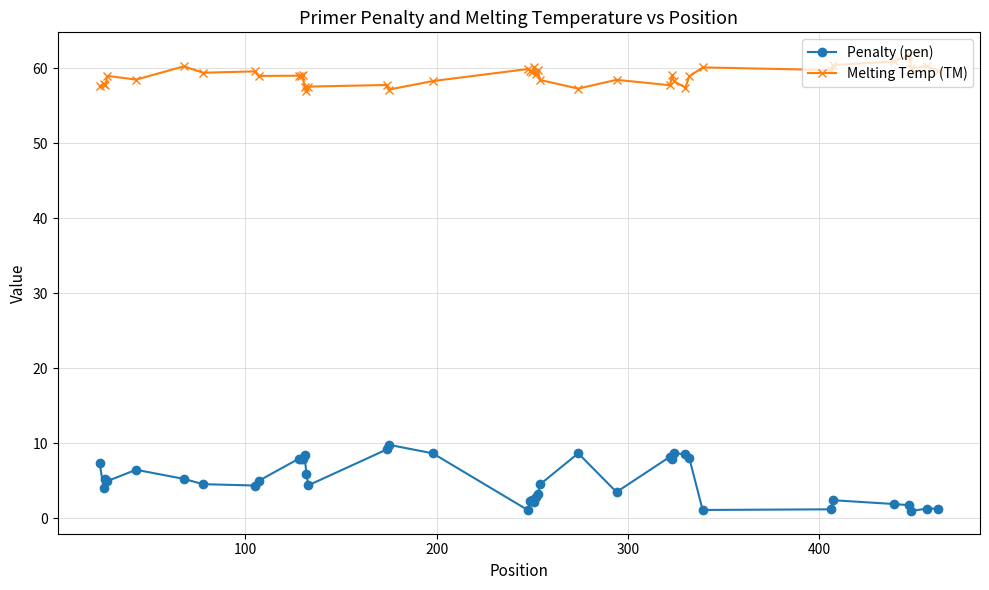

At how many categories does at least one series exceed 13?

40